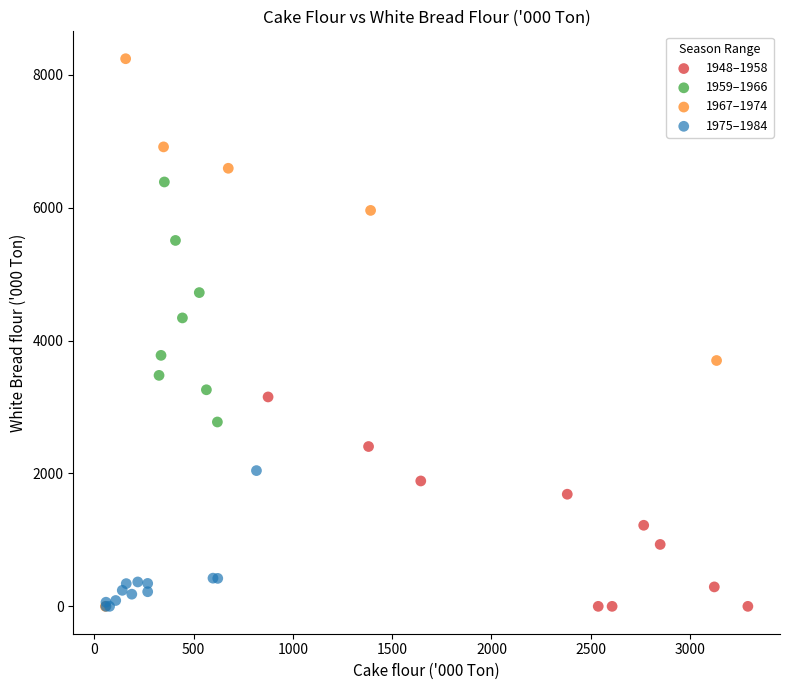

Which series has the largest Y range (max minus min)?

1967–1974